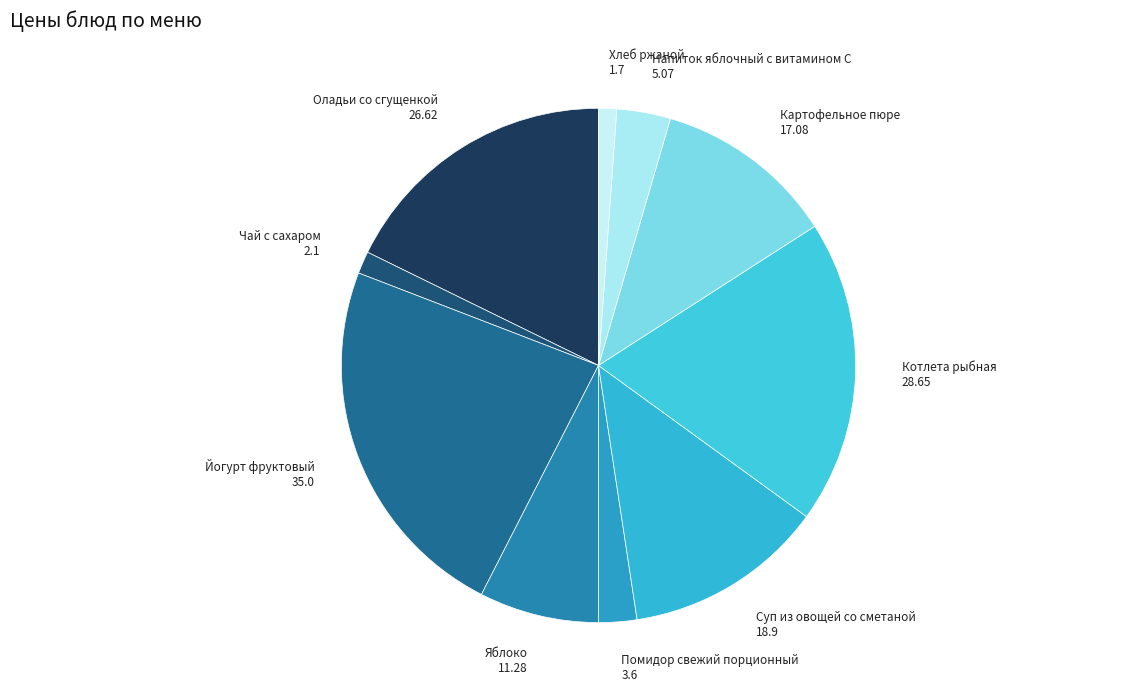

What is the largest slice in the pie chart?

Йогурт фруктовый